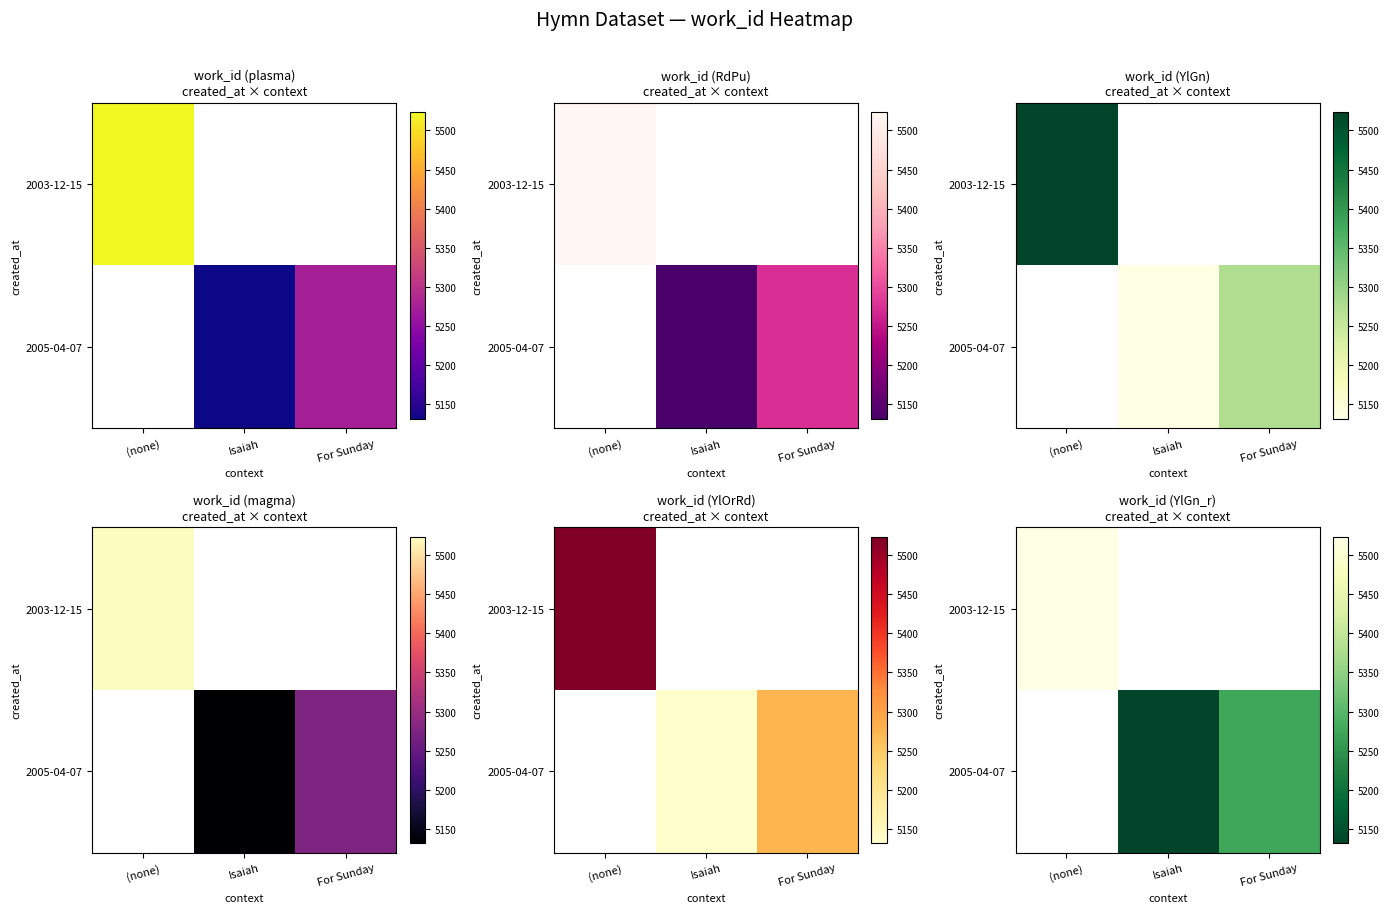

The 2003-12-15 series shows 2687 at (none). True or false?

False